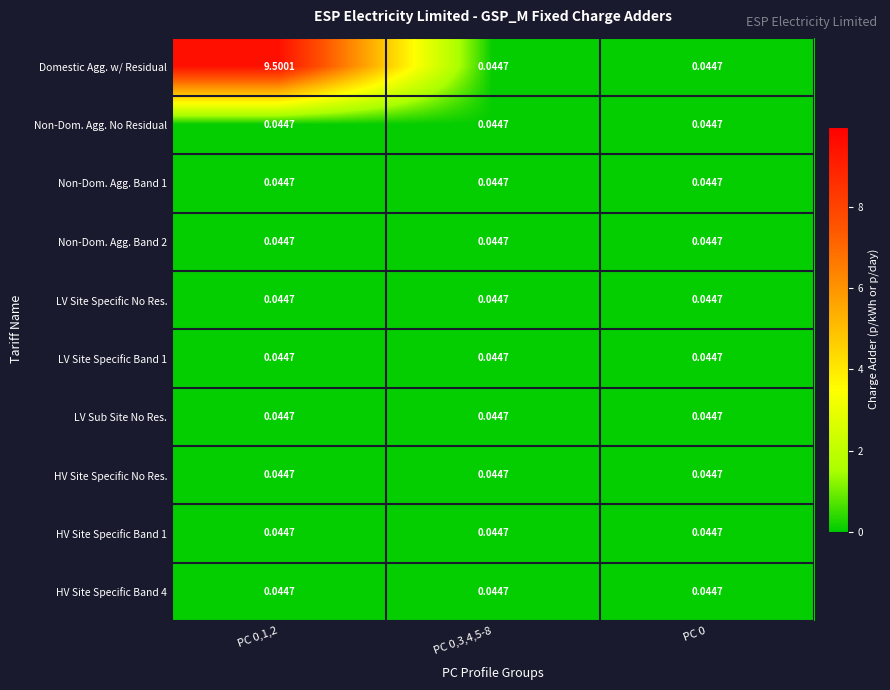

What is the total value across all series at PC 0,1,2?

9.9